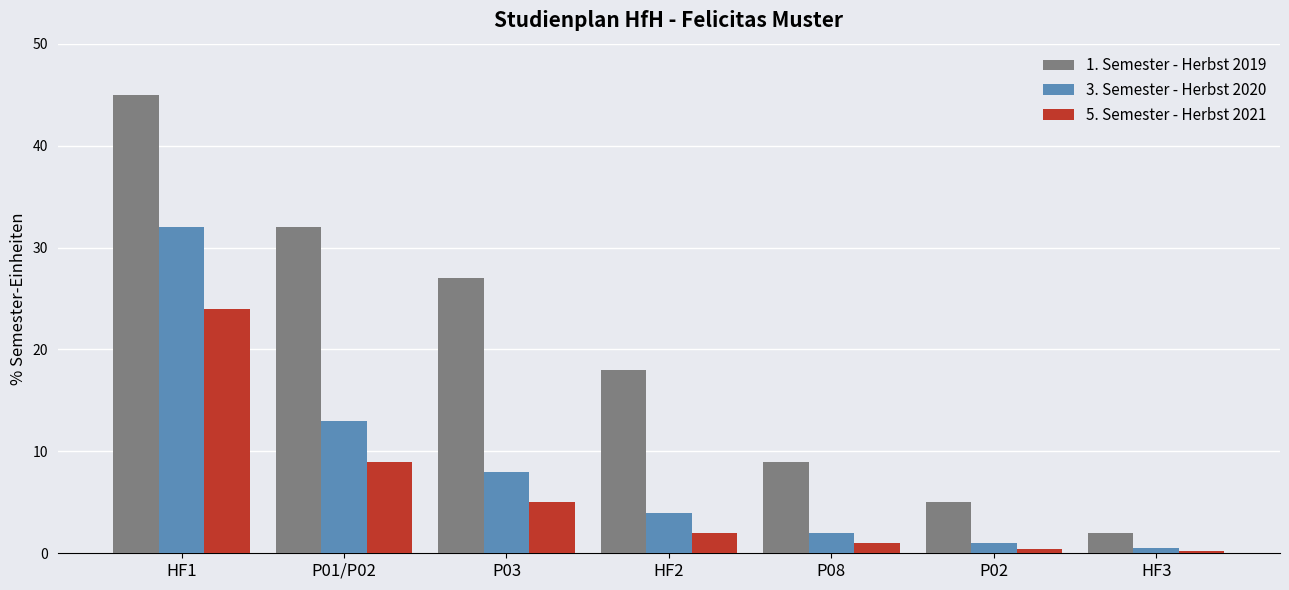

Rank the series by their maximum value, from lowest to highest.

5. Semester - Herbst 2021, 3. Semester - Herbst 2020, 1. Semester - Herbst 2019